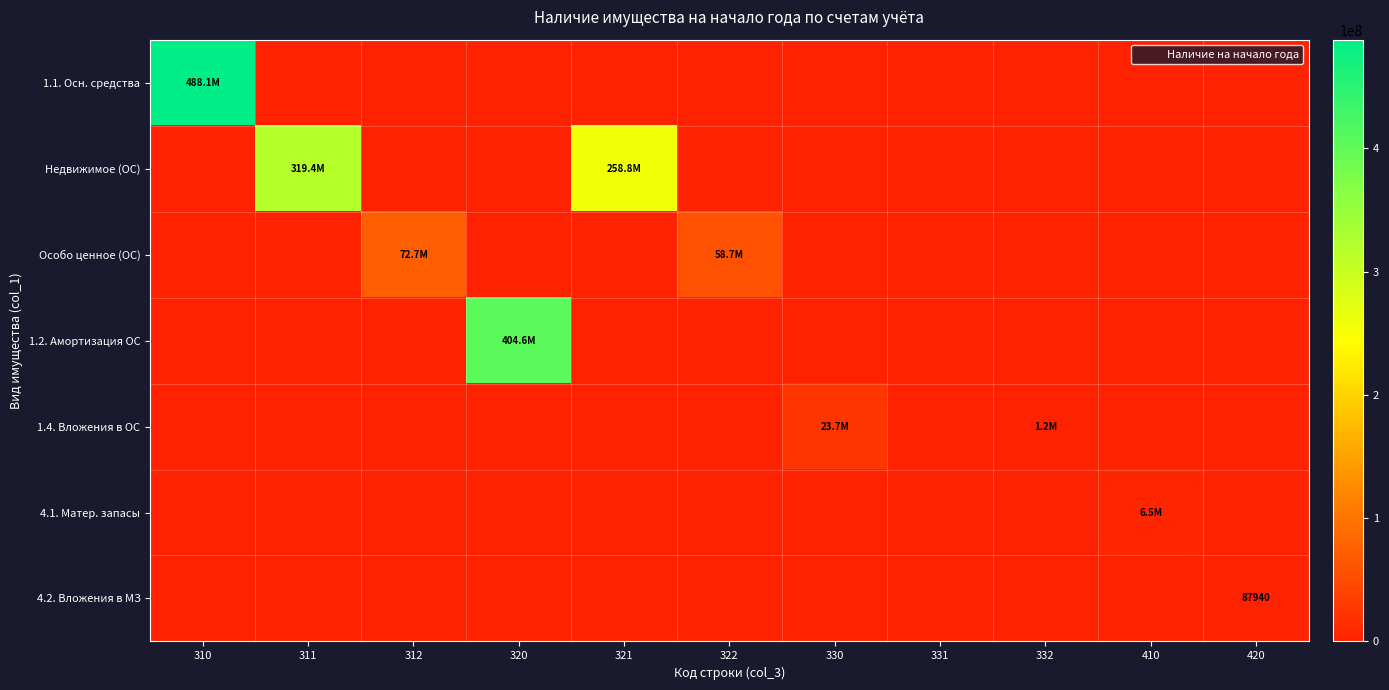

The value of 4.1. Матер. запасы at 312 is -4306211.4. True or false?

False